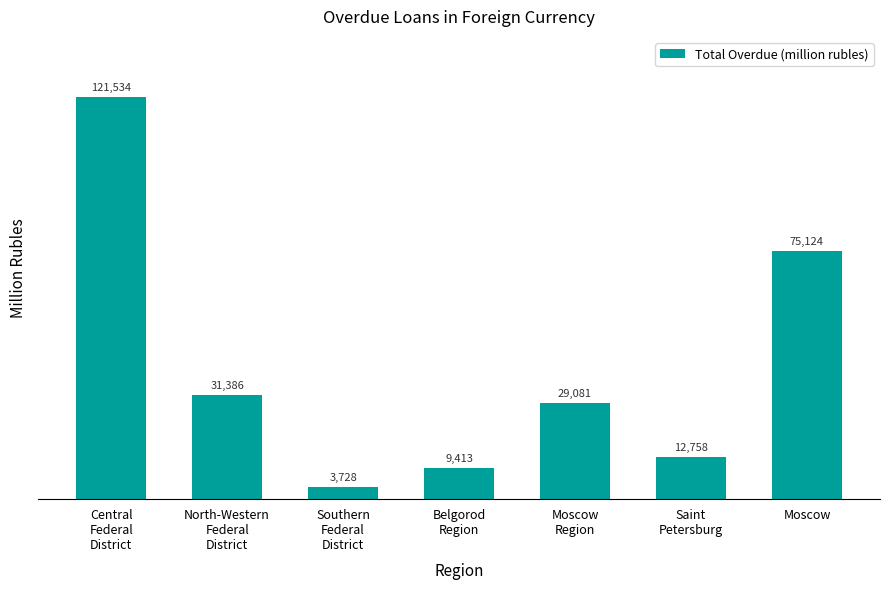

List the labels in order of value, smallest first.

Southern
Federal
District, Belgorod
Region, Saint
Petersburg, Moscow
Region, North-Western
Federal
District, Moscow, Central
Federal
District